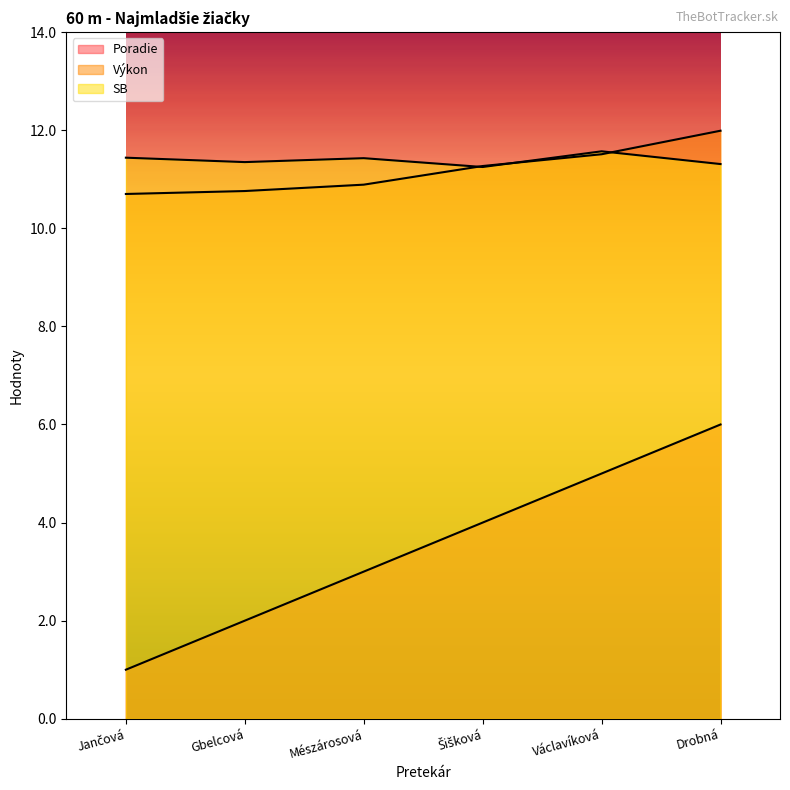

Which category has the lowest value in the Poradie series?

Jančová